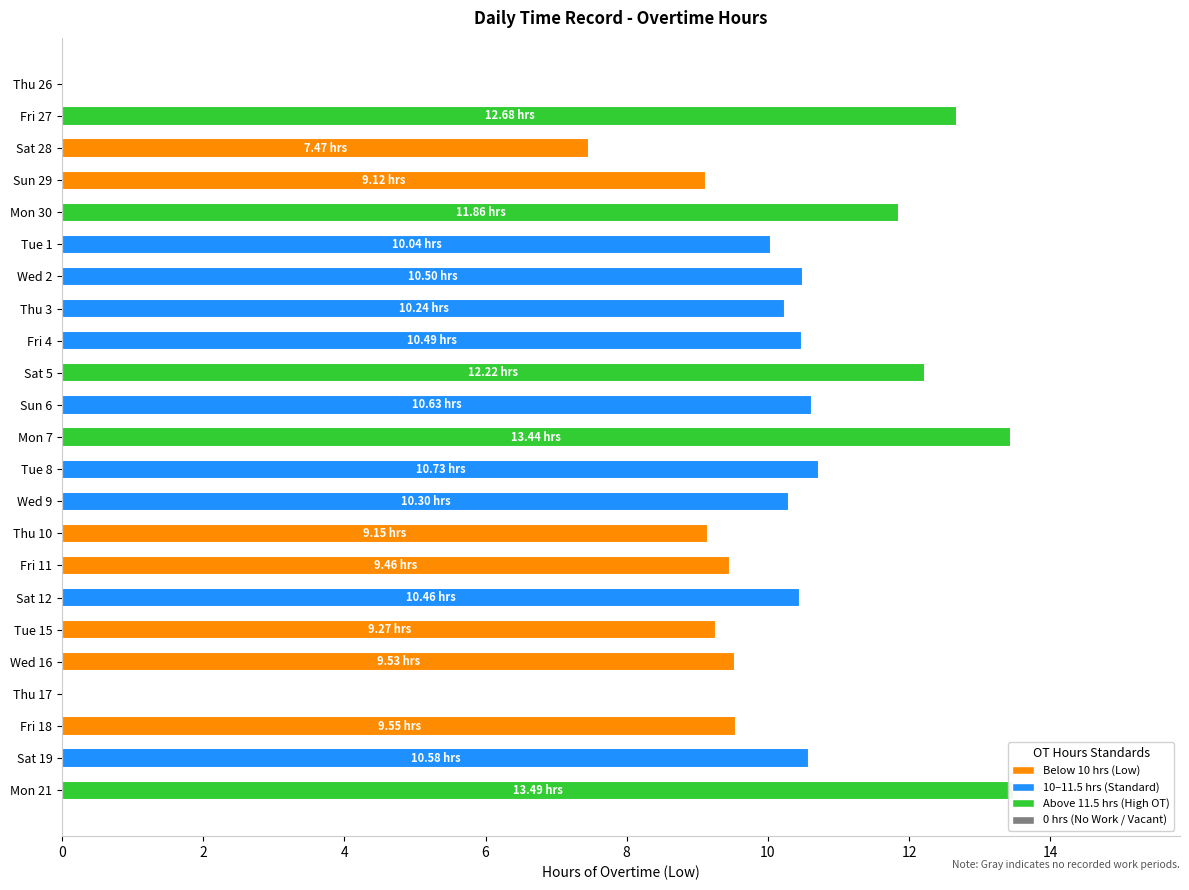

What is the approximate value at Sat 5?

12.2